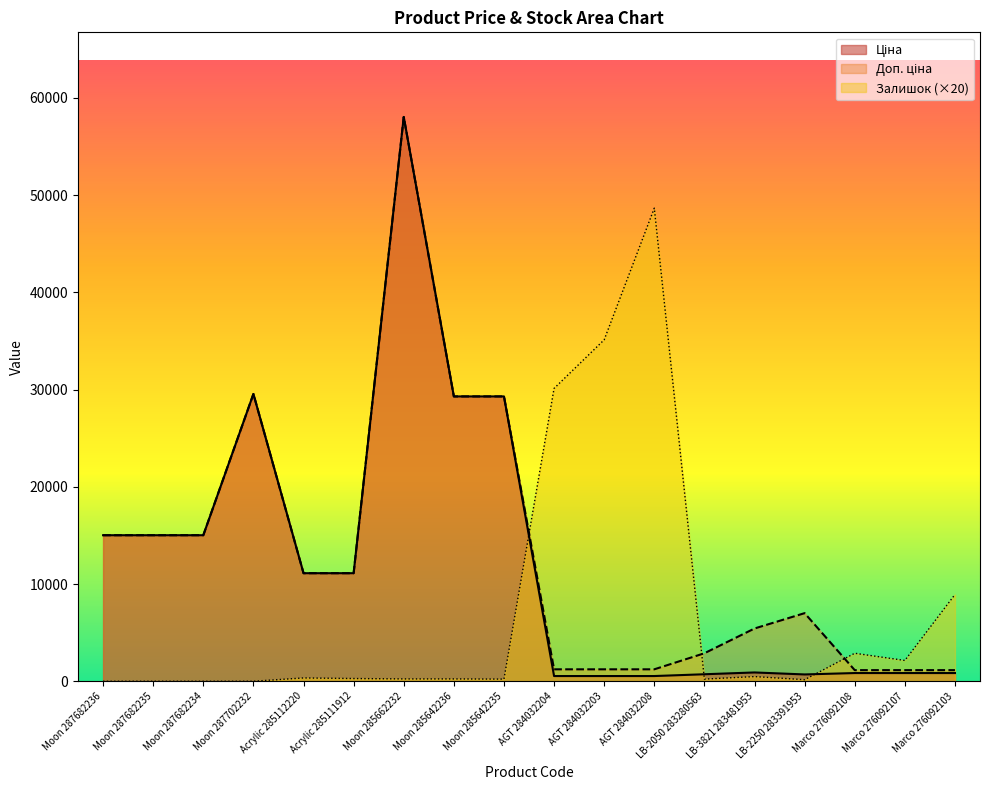

What is the sum of all Доп. ціна values?

235876.9